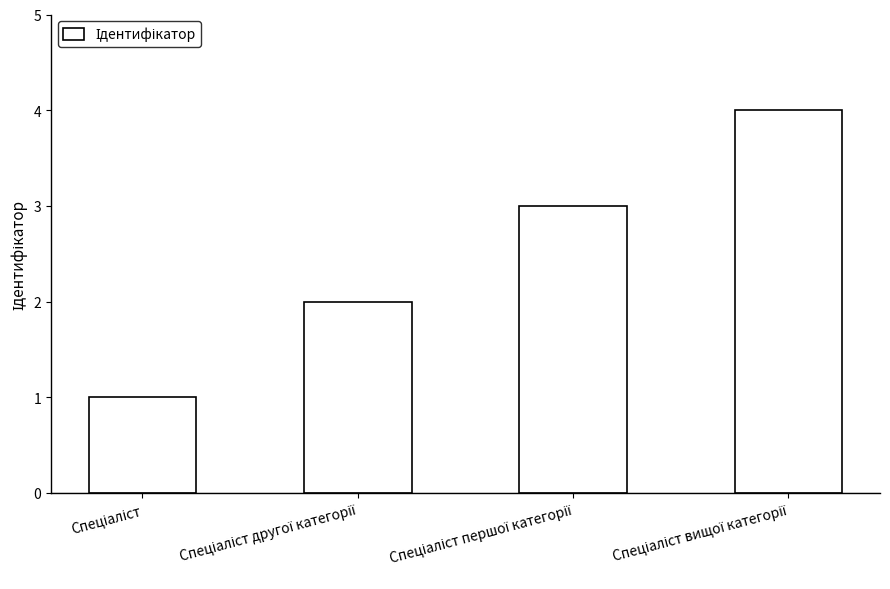

Count the number of categories in the chart.

4